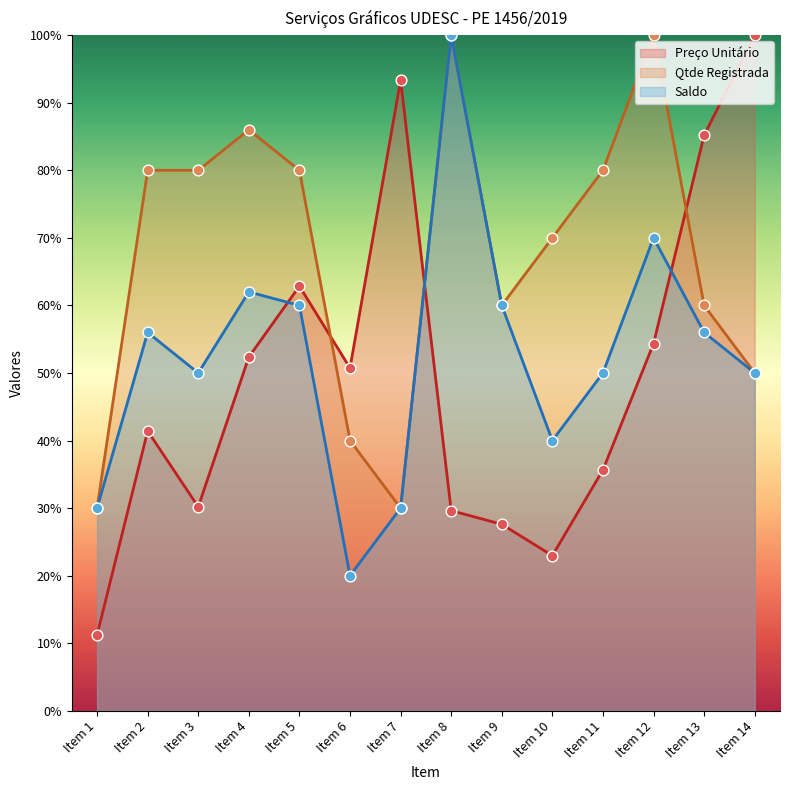

What are all the series names shown in the legend?

Preço Unitário, Qtde Registrada, Saldo